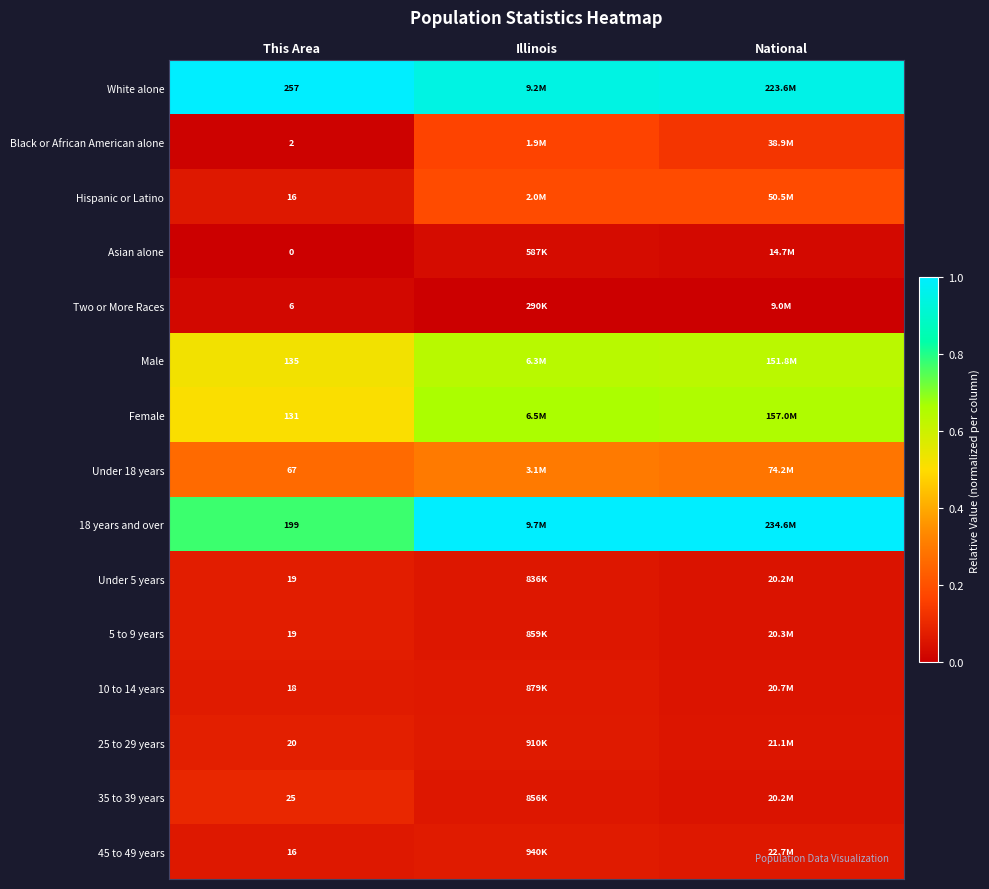

Which series has the widest spread of values?

18 years and over